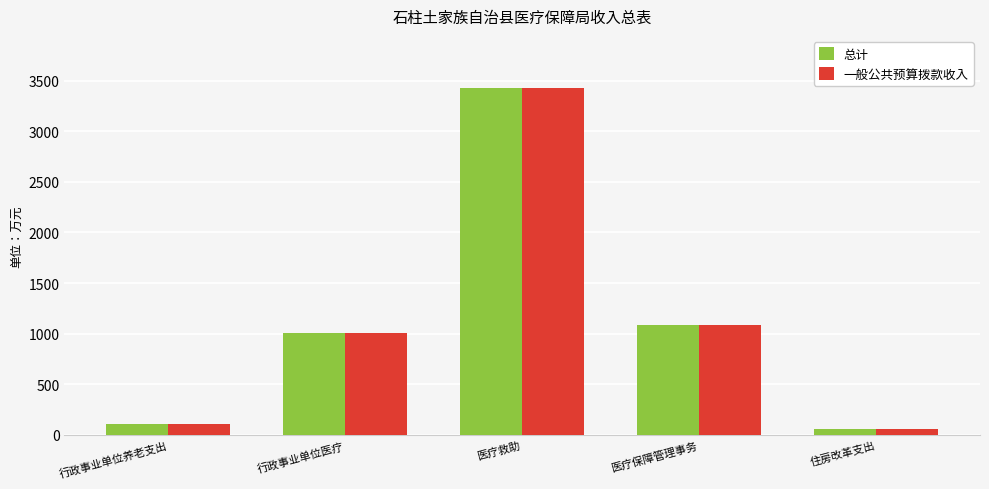

What is the average value of the 一般公共预算拨款收入 series?

1137.8